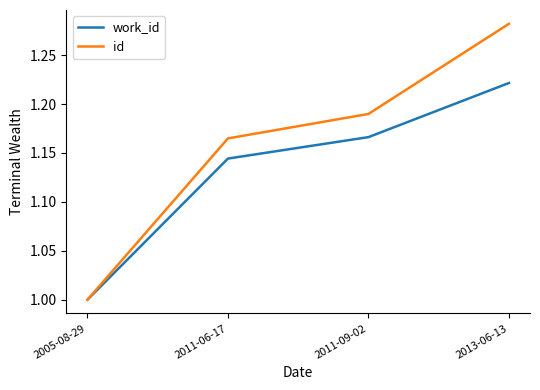

What is the difference between the maximum and minimum values in the work_id series?

0.2